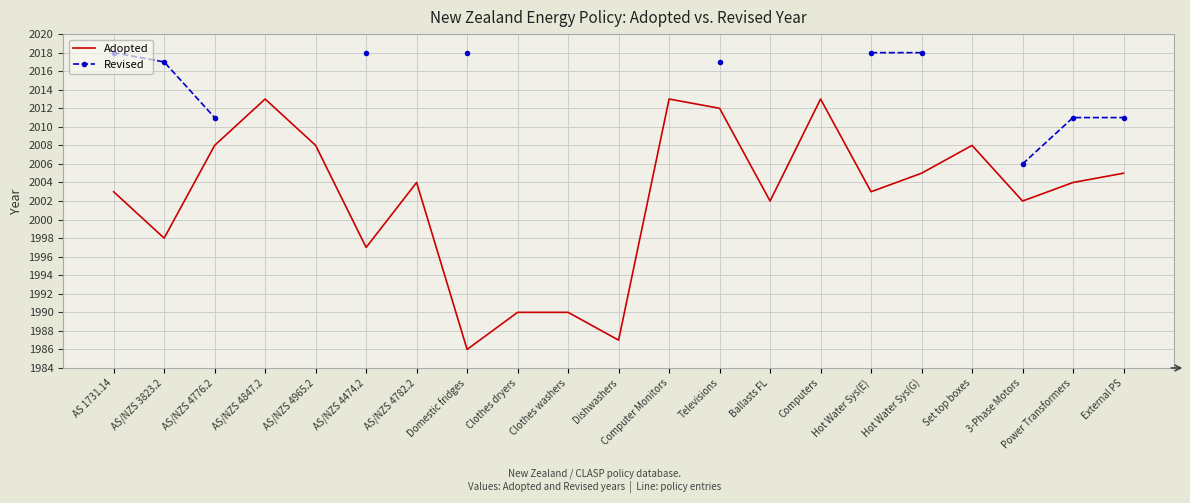

What is the lowest value of the Adopted series?

1986